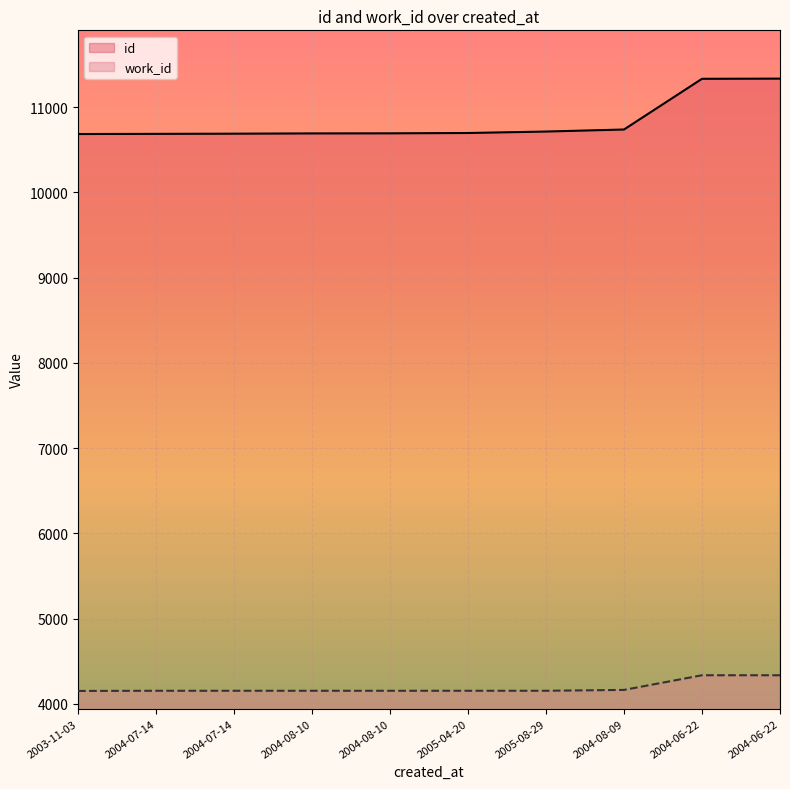

Rank the series by their maximum value, from highest to lowest.

id, work_id